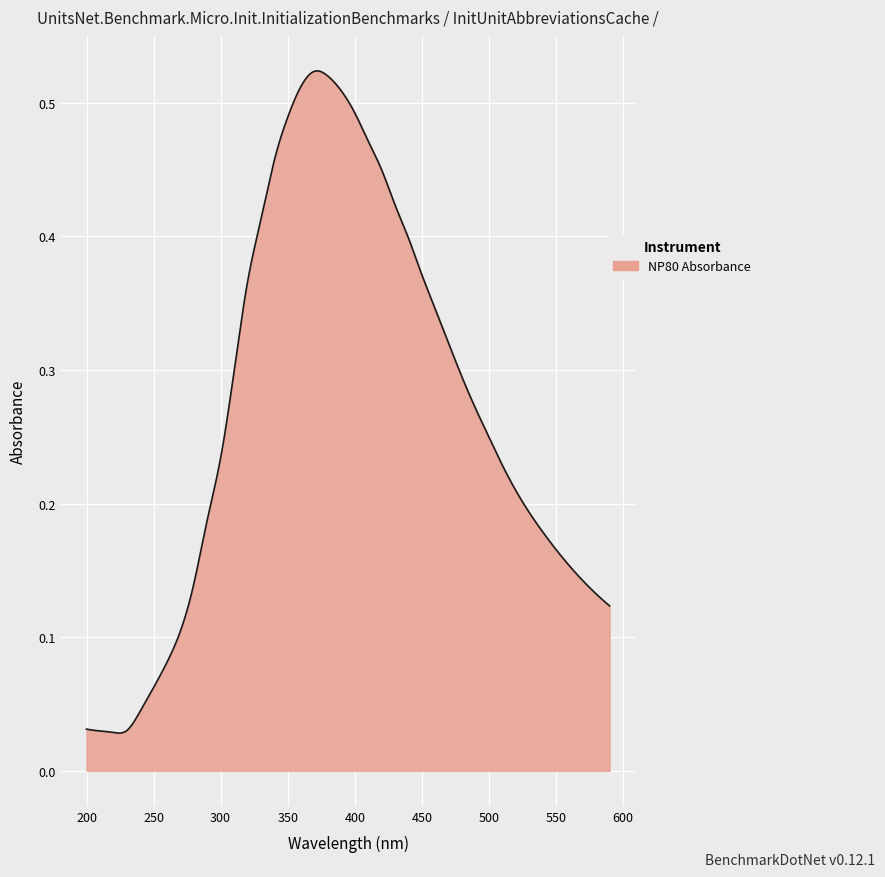

How many lines are shown in the chart?

1